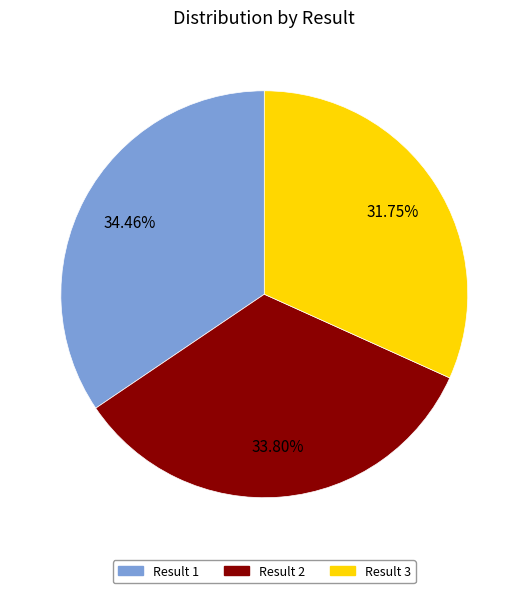

Approximately how many times larger is the value at Result 2 compared to Result 3?

1.1